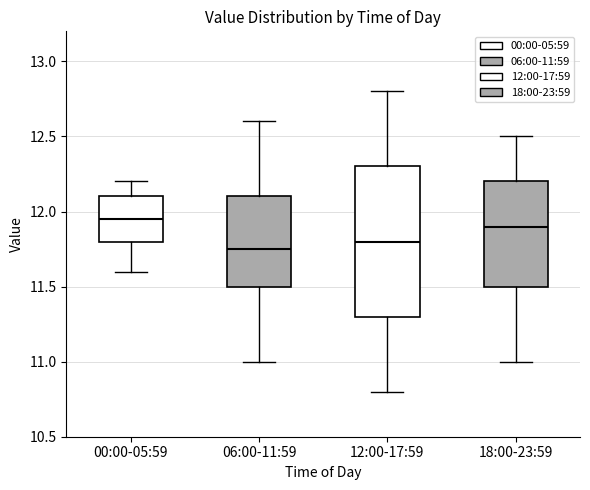

Reading left to right, read every box against the y-axis: the position of its median line, the range the box covers, and the ends of its whiskers. The values are not printed on the chart, so give them approximately, as read against the axis.

00:00-05:59: median 11.95, box 11.80 to 12.10, whiskers 11.60 to 12.20
06:00-11:59: median 11.75, box 11.50 to 12.10, whiskers 11.00 to 12.60
12:00-17:59: median 11.80, box 11.30 to 12.30, whiskers 10.80 to 12.80
18:00-23:59: median 11.90, box 11.50 to 12.20, whiskers 11.00 to 12.50